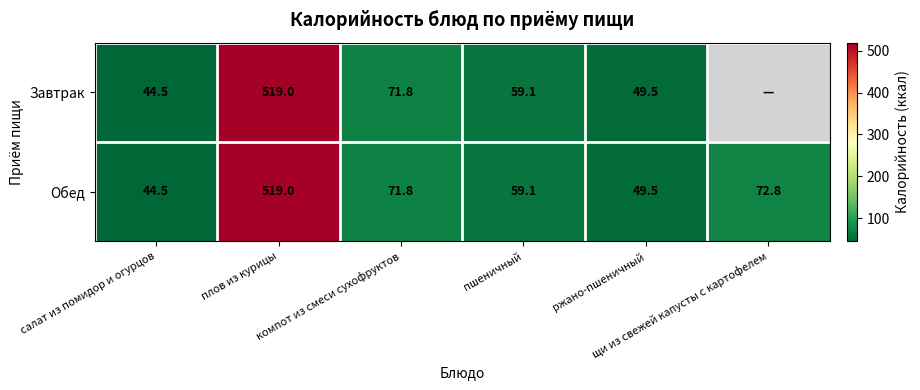

Rank the series at компот из смеси сухофруктов from lowest to highest value.

Завтрак, Обед